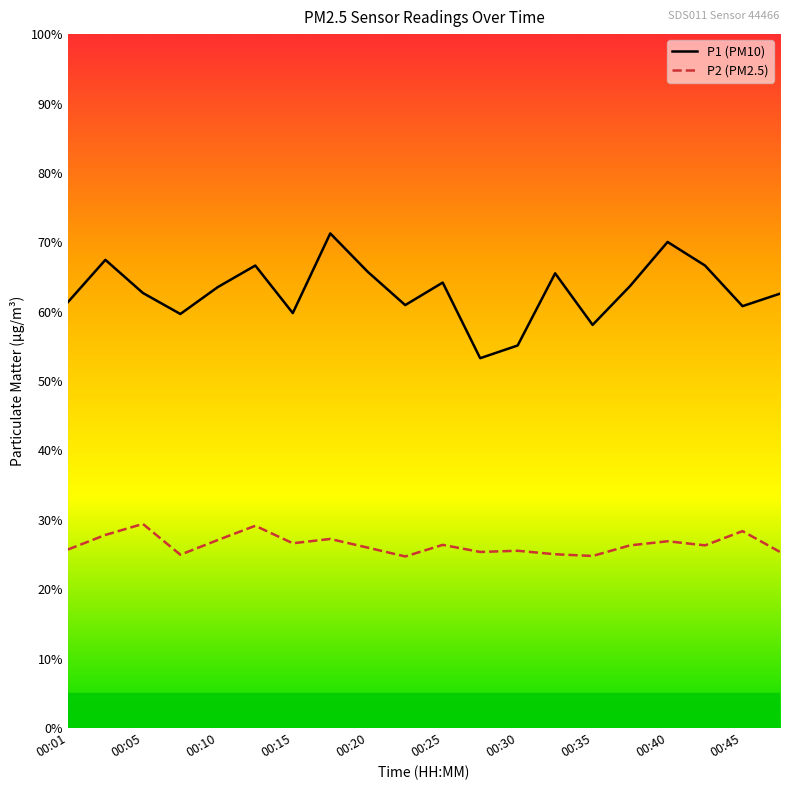

Which series has the largest range (max minus min)?

P1 (PM10)